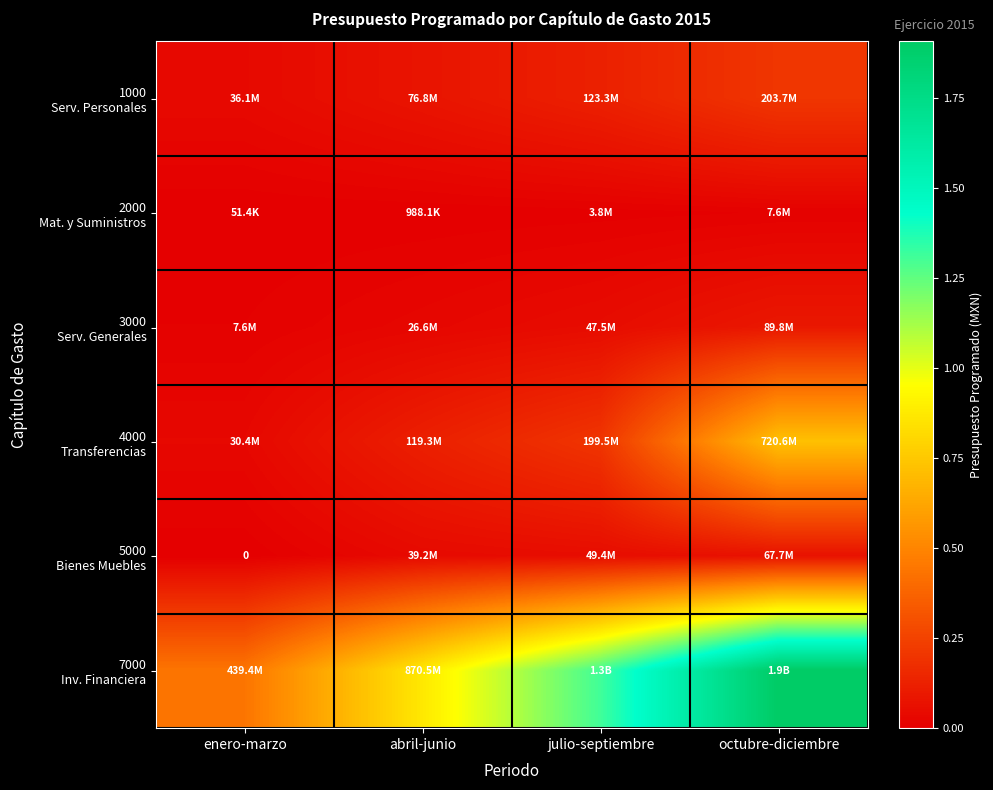

At which category is the sum across all series the highest?

octubre-diciembre